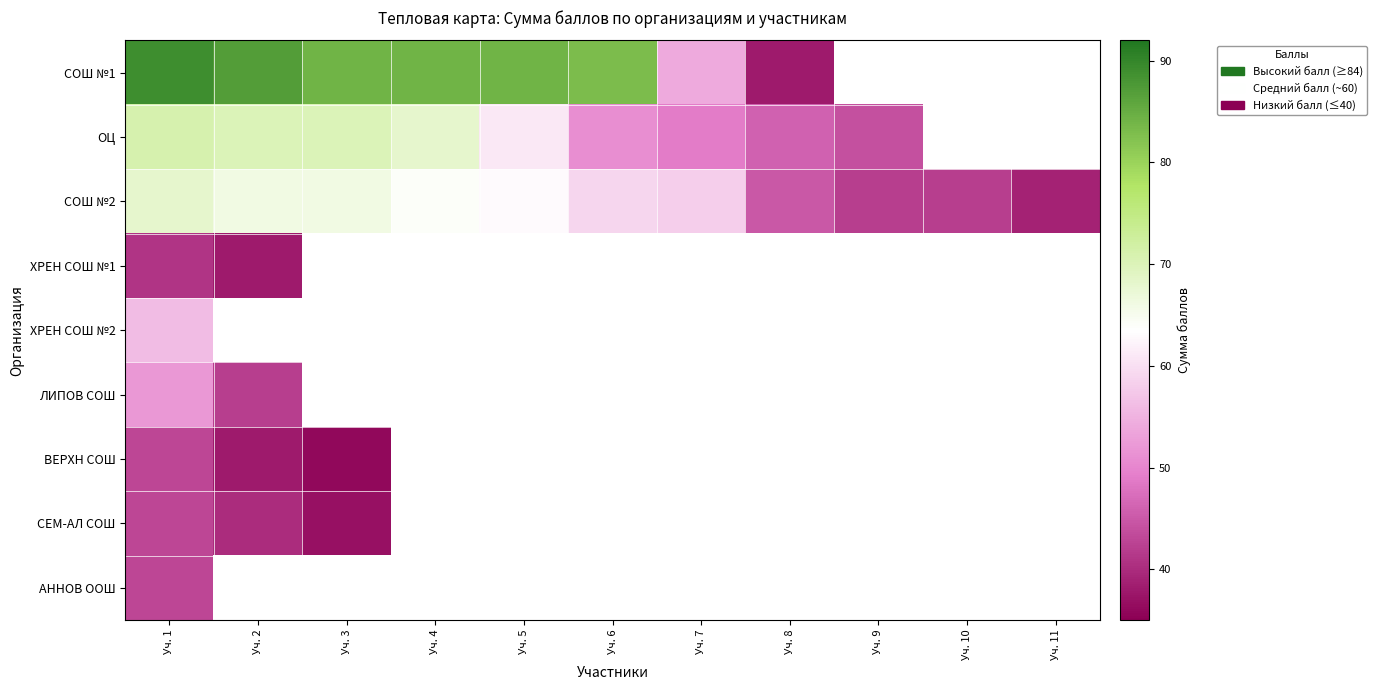

Between Уч. 2 and Уч. 8, which is larger?

Уч. 2